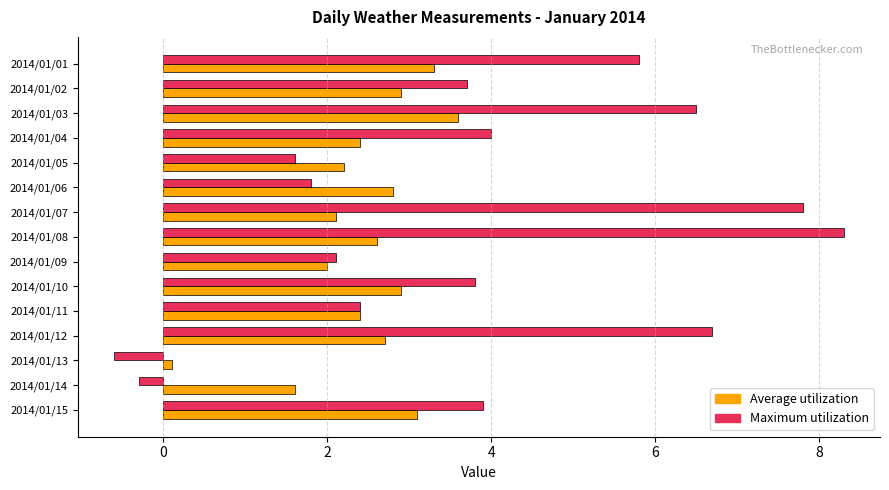

Is it true that Maximum utilization equals 3.8 at 2014/01/10?

True